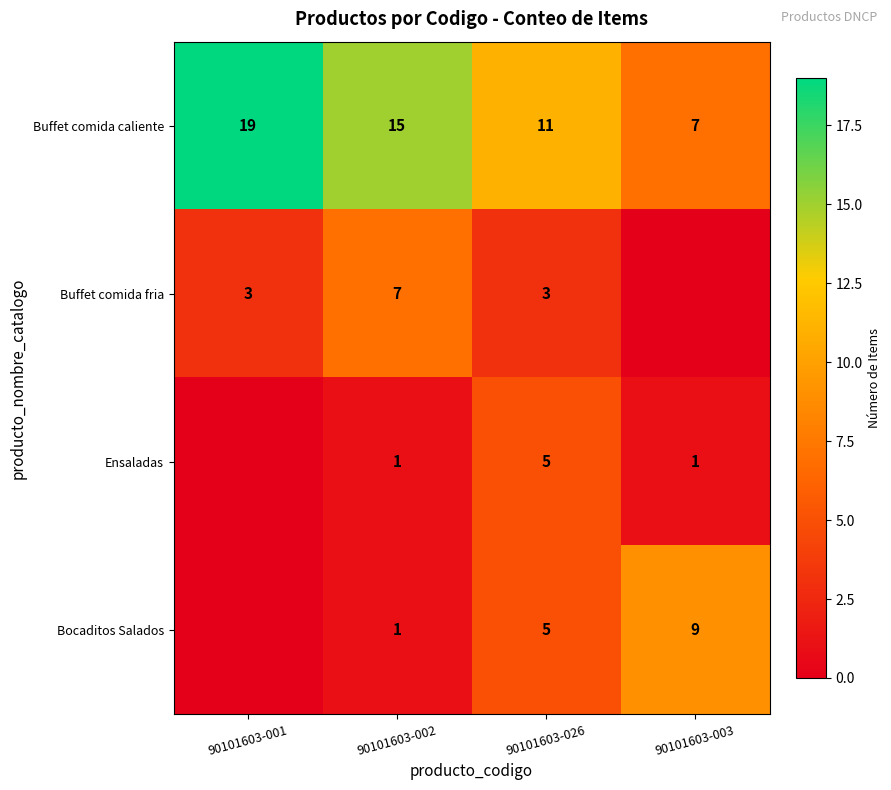

True or false: Buffet comida fria has a value of 7 at 90101603-002.

True